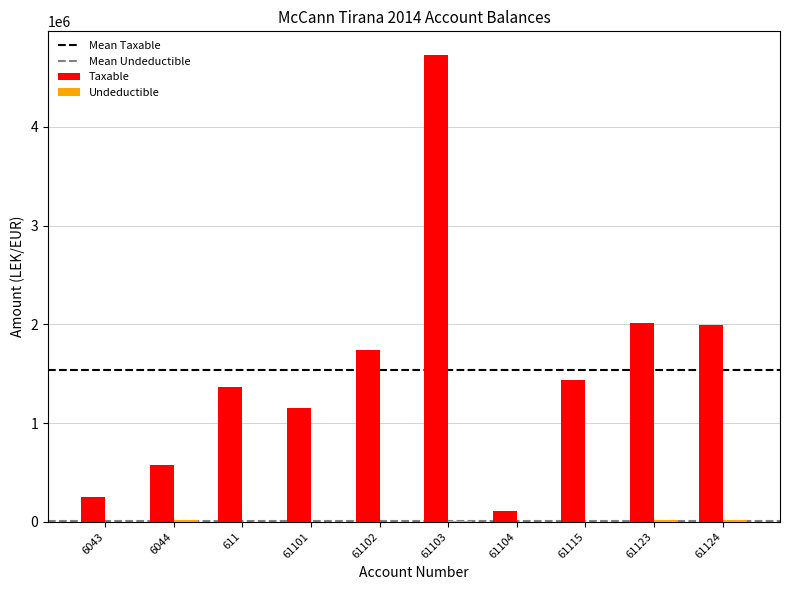

How many groups of bars are there?

10